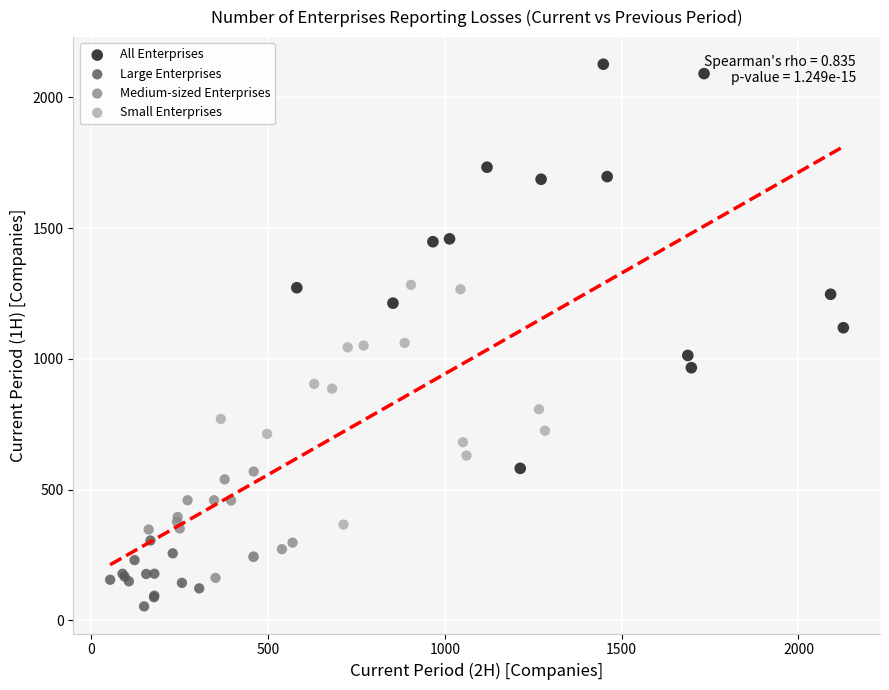

Which series reaches the minimum Y coordinate?

Large Enterprises